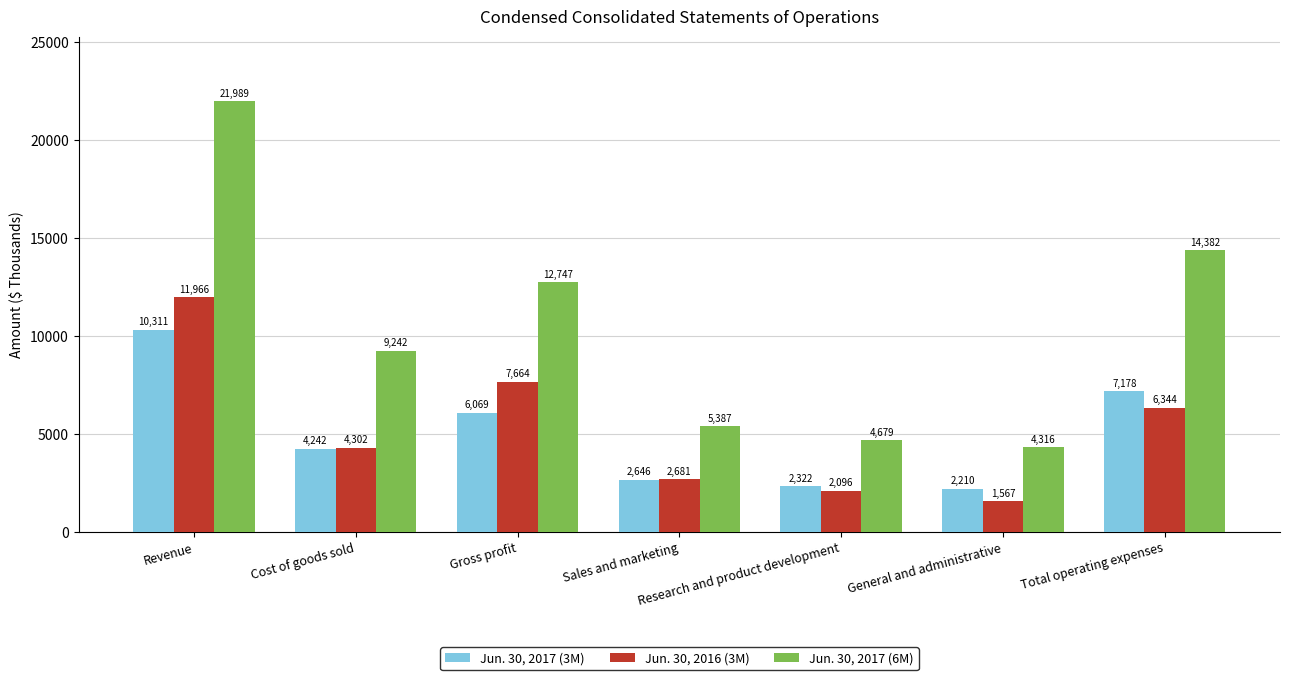

Reading left to right, list all the values displayed in this chart.

Jun. 30, 2017 (3M): Revenue=10311	Cost of goods sold=4242	Gross profit=6069	Sales and marketing=2646	Research and product development=2322	General and administrative=2210	Total operating expenses=7178
Jun. 30, 2016 (3M): Revenue=11966	Cost of goods sold=4302	Gross profit=7664	Sales and marketing=2681	Research and product development=2096	General and administrative=1567	Total operating expenses=6344
Jun. 30, 2017 (6M): Revenue=21989	Cost of goods sold=9242	Gross profit=12747	Sales and marketing=5387	Research and product development=4679	General and administrative=4316	Total operating expenses=14382